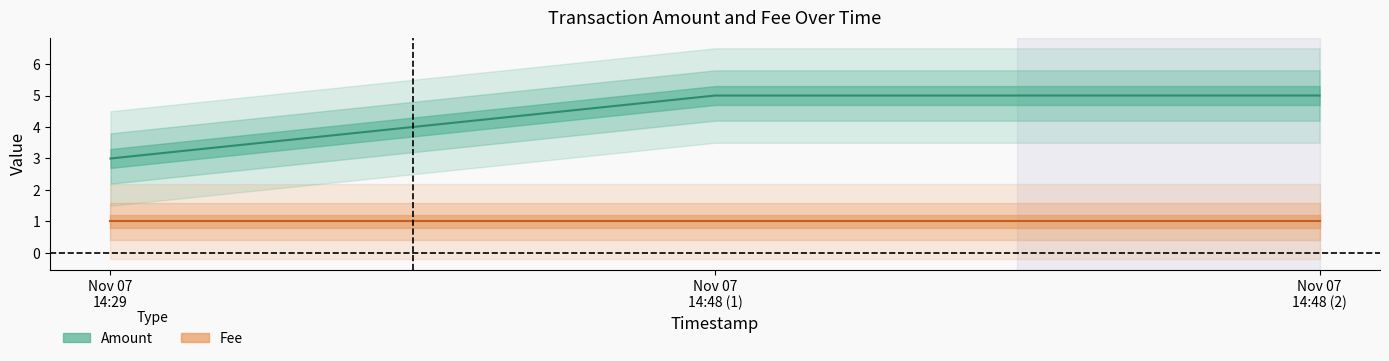

Count the number of categories in the chart.

3